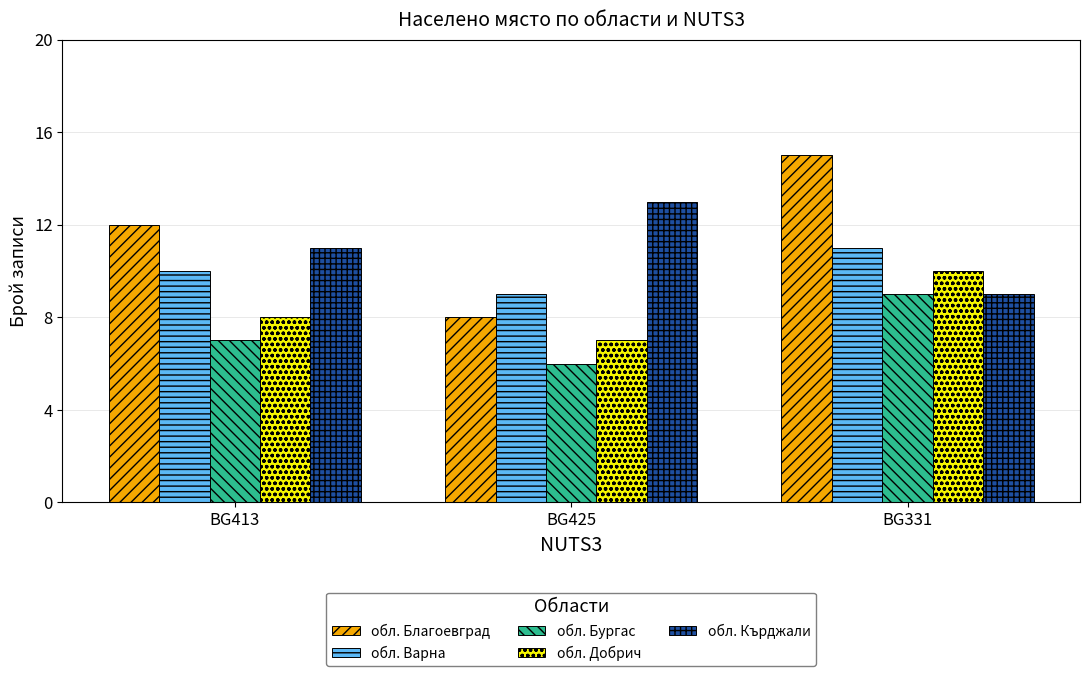

What is the average value of the обл. Добрич series?

8